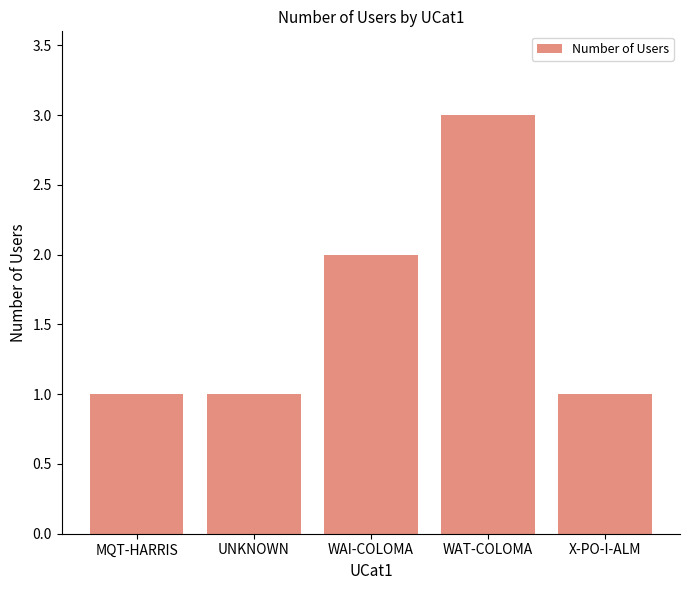

What is the minimum value shown in the chart?

1